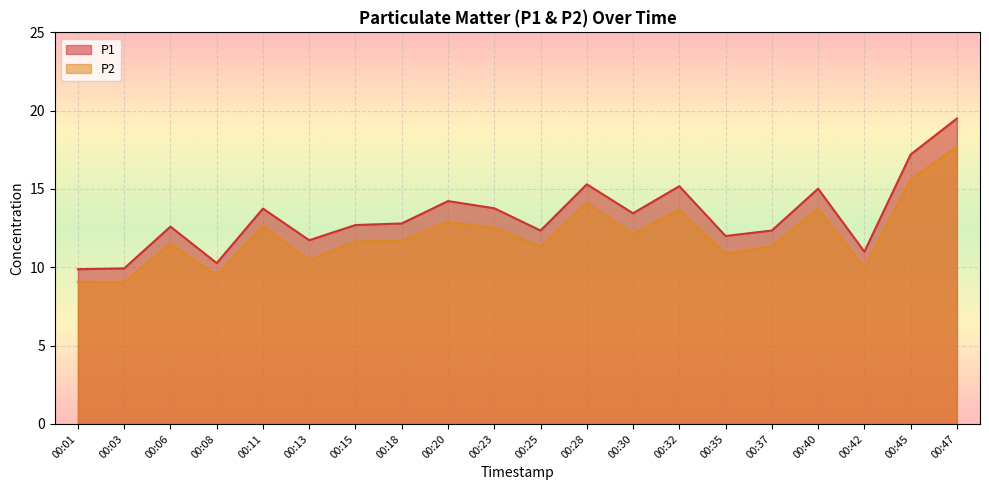

The value of P1 at 00:47 is 11.0. True or false?

False